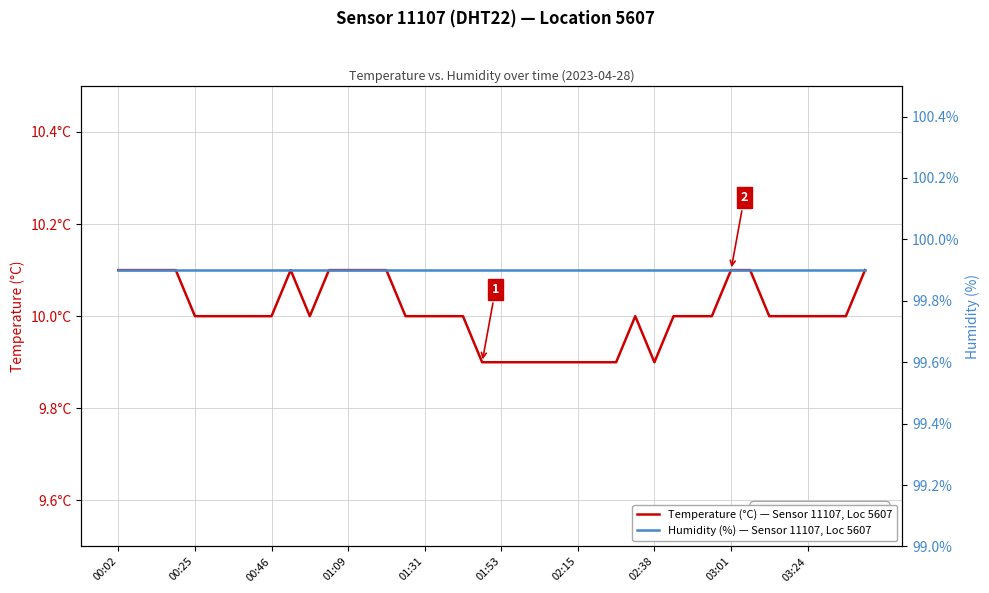

At how many categories does at least one series exceed 89?

40